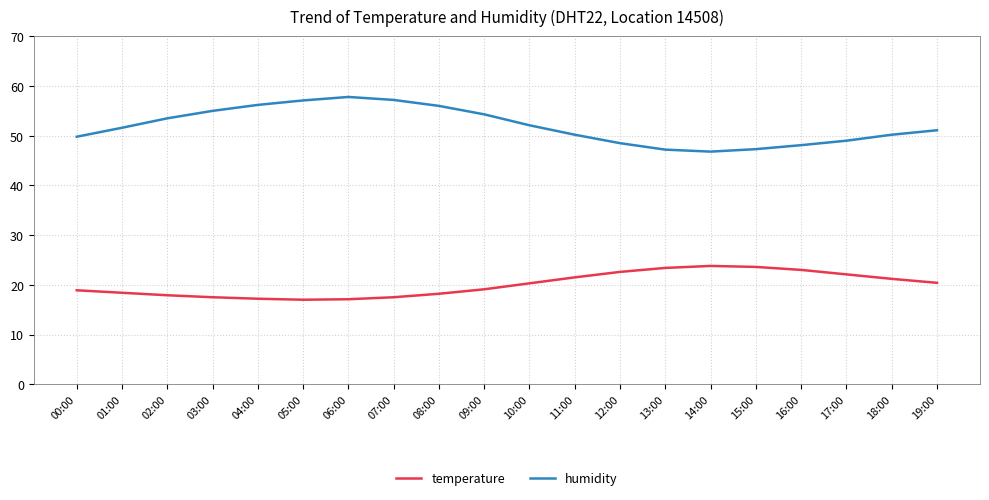

Is this an area chart (filled region under the line)?

No